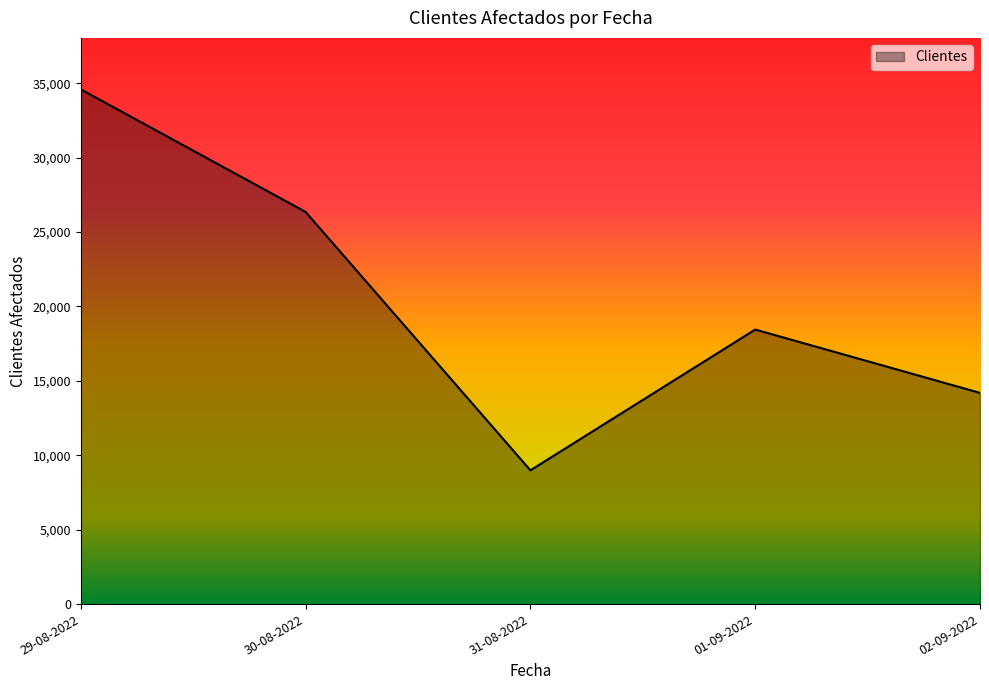

What is the change in value from 31-08-2022 to 02-09-2022?

+5202